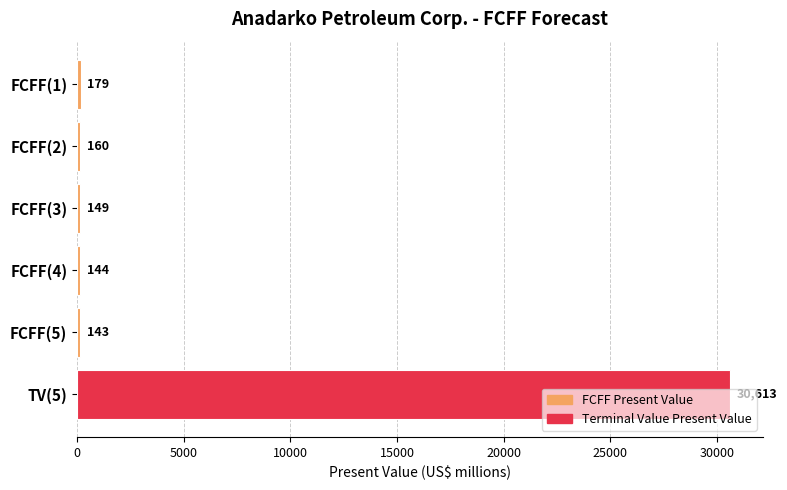

Count the number of data series in this chart.

1